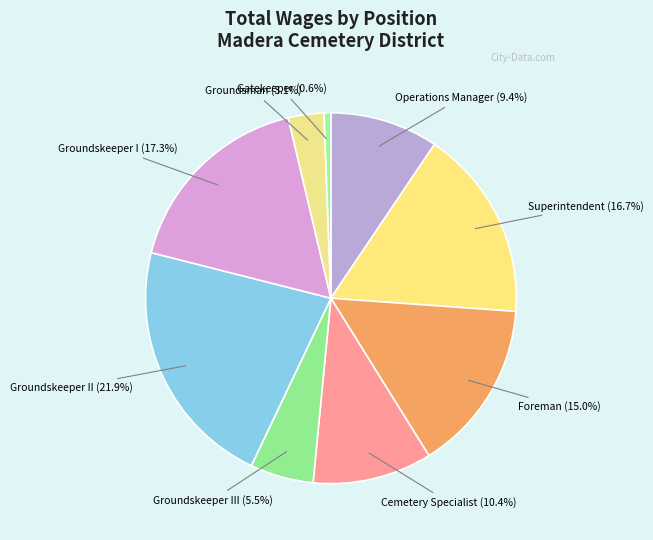

Is Superintendent the majority of the pie?

No